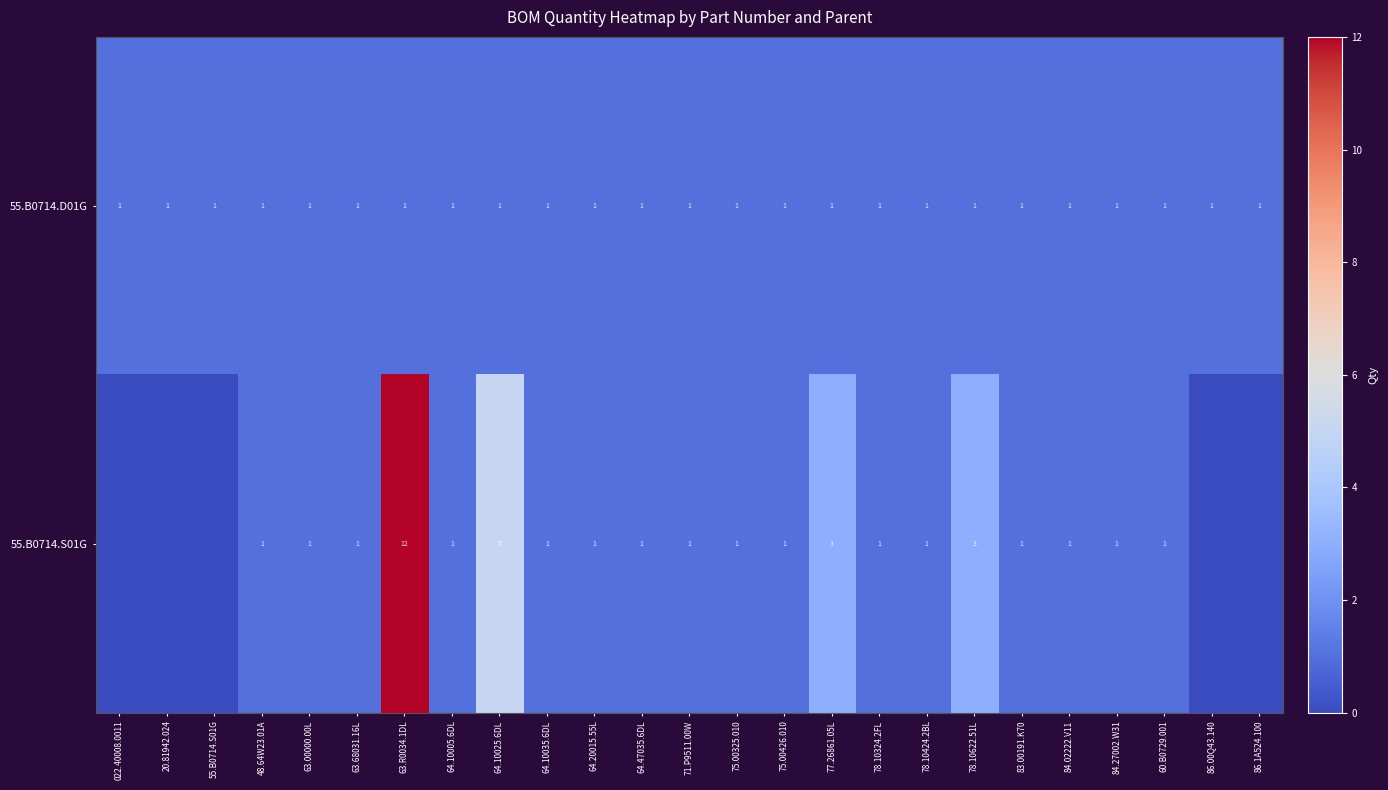

True or false: 55.B0714.S01G has a value of 1 at 60.B0729.001.

True